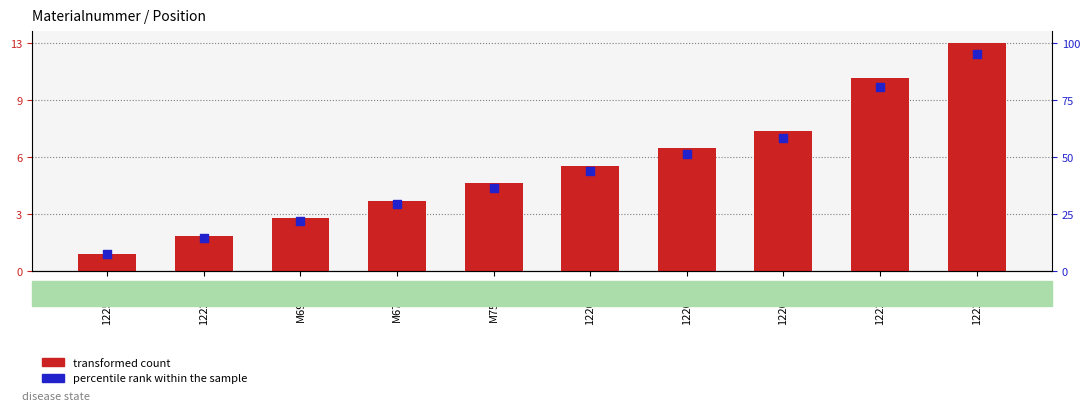

At how many categories does at least one series exceed 0?

10